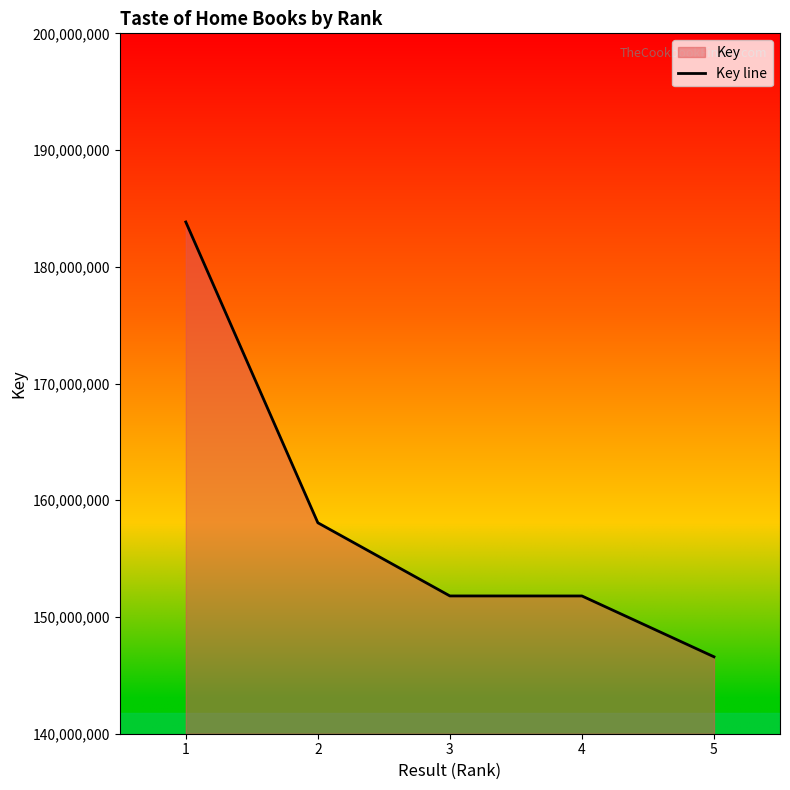

What is the difference between the second highest and second lowest values?

6271134